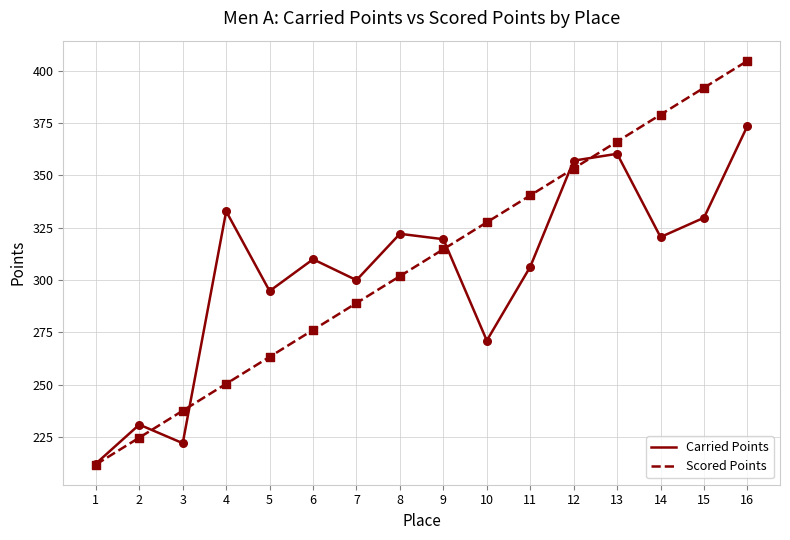

Is the value of Carried Points at 2 greater than the value of Scored Points at 16?

No